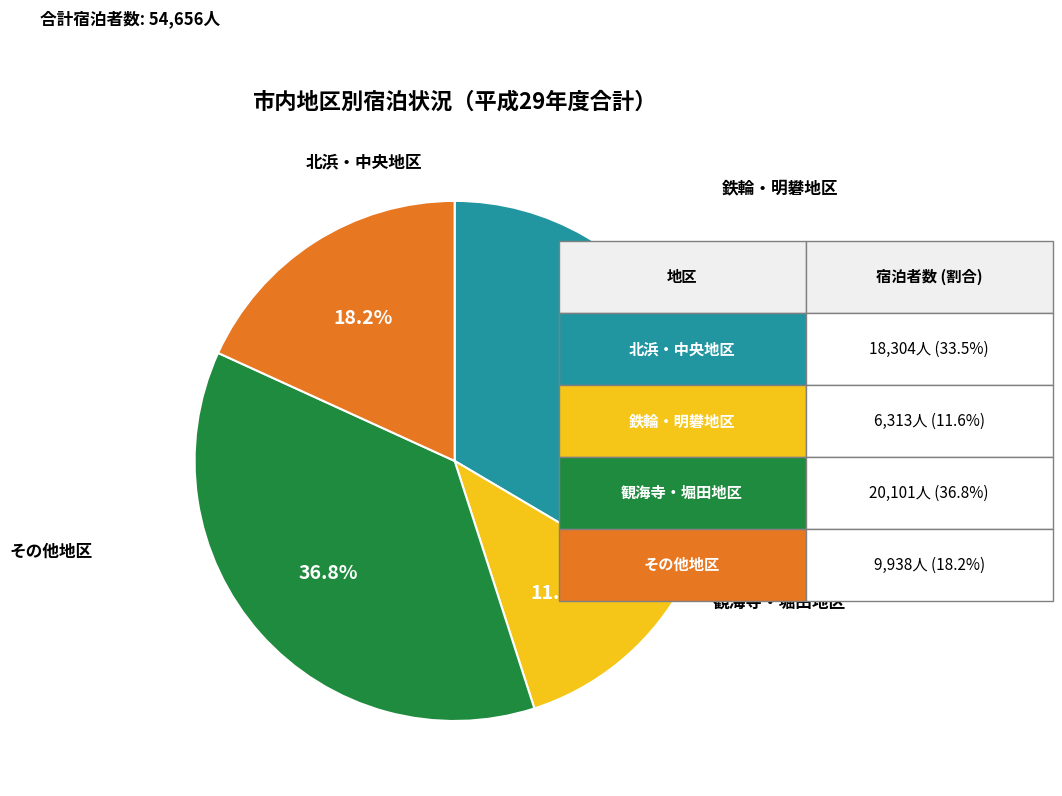

Does any single category account for the majority?

No